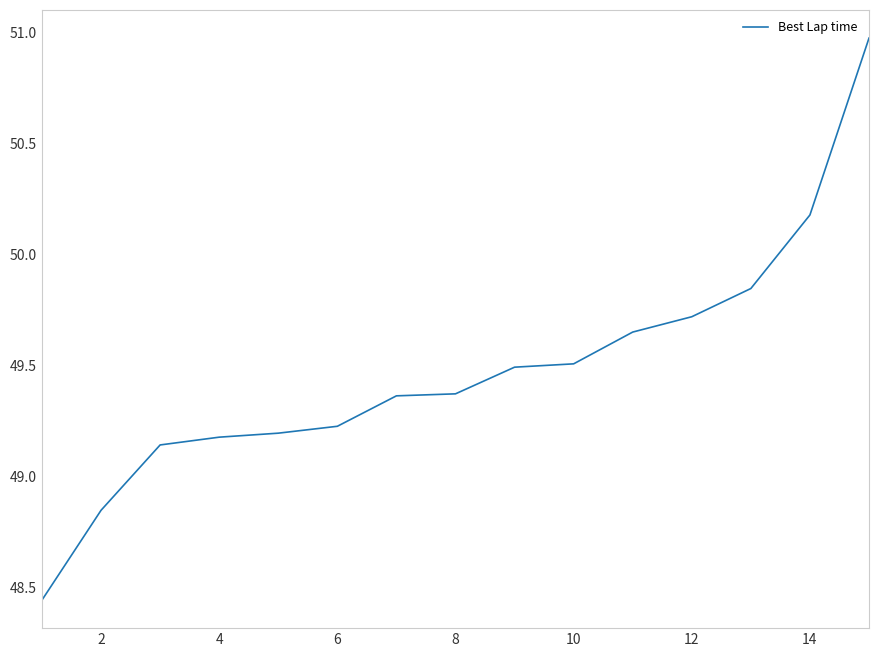

What is the difference between the maximum and minimum values?

2.5